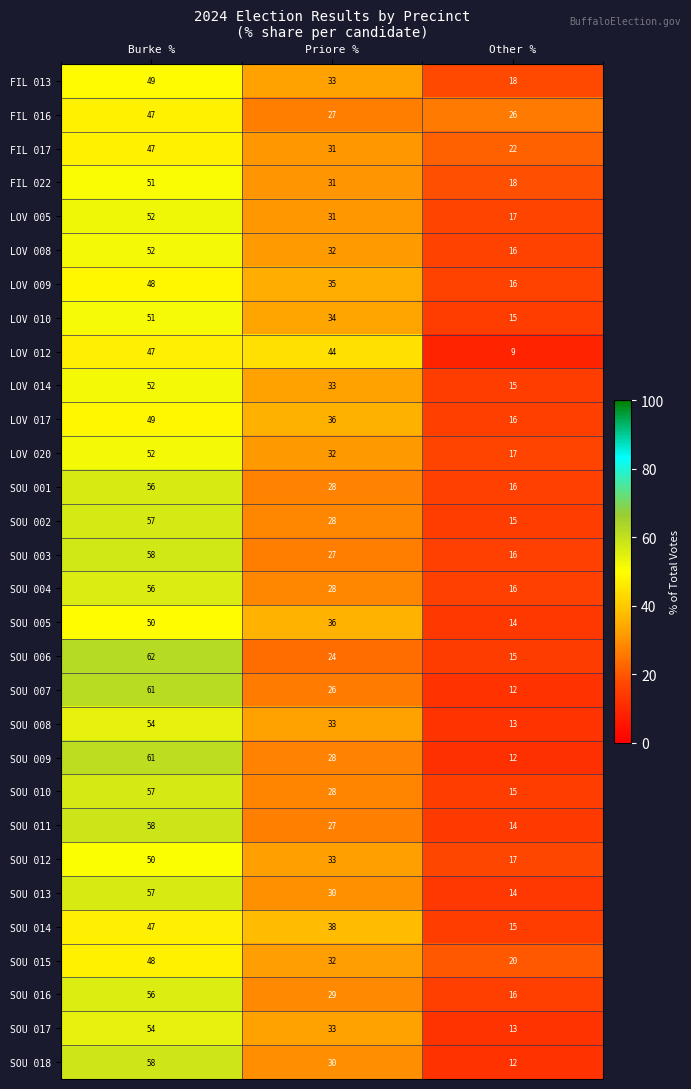

True or false: SOU 008 has a value of 13 at Other %.

True